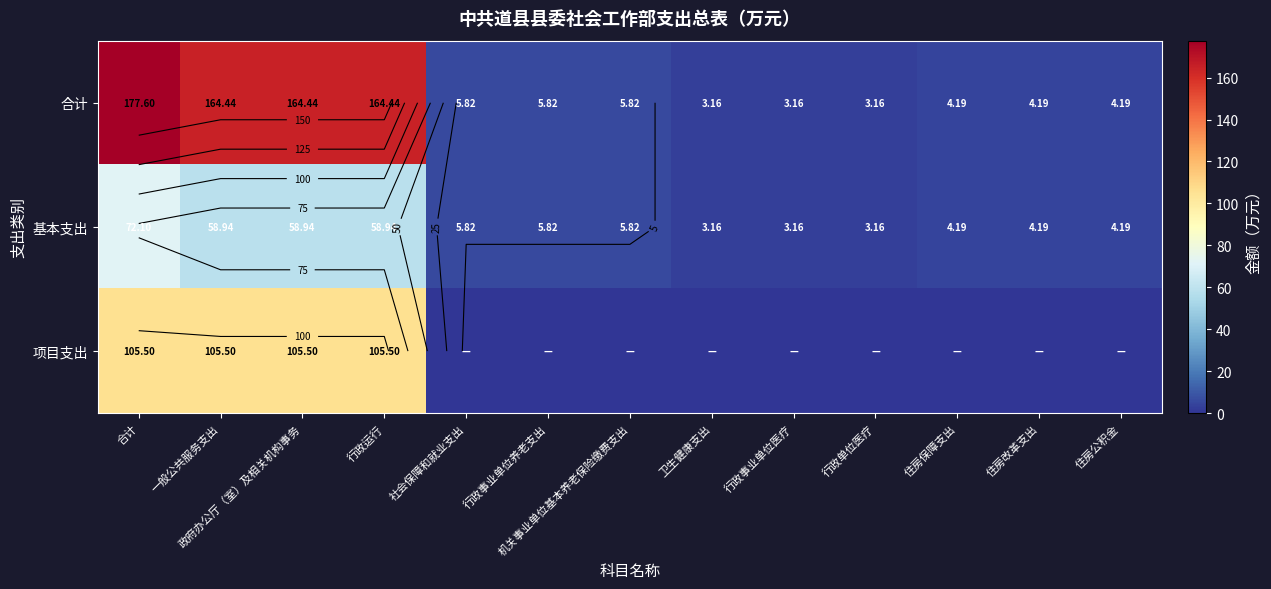

What is the total value across all series at 住房改革支出?

8.4